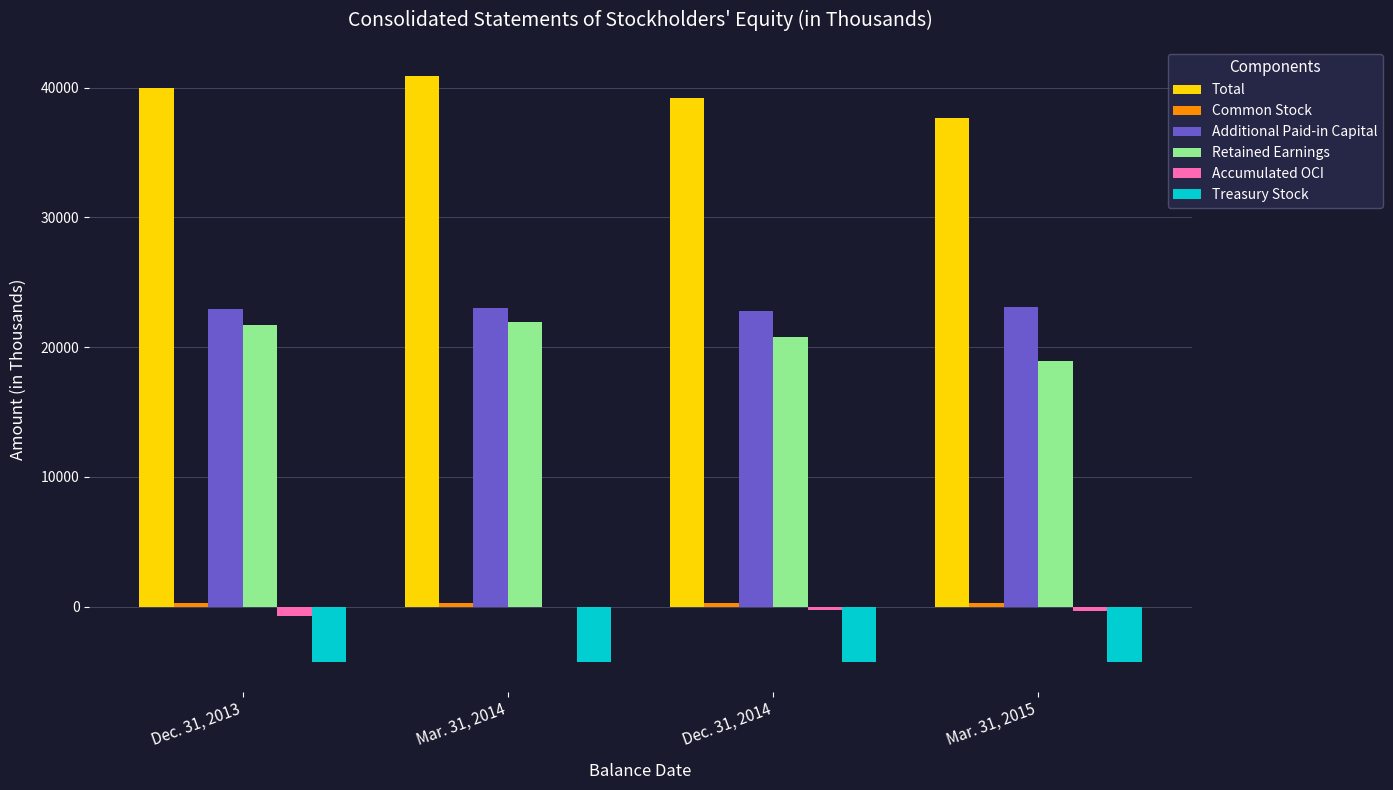

Are the bars grouped side by side (vs. stacked)?

Yes